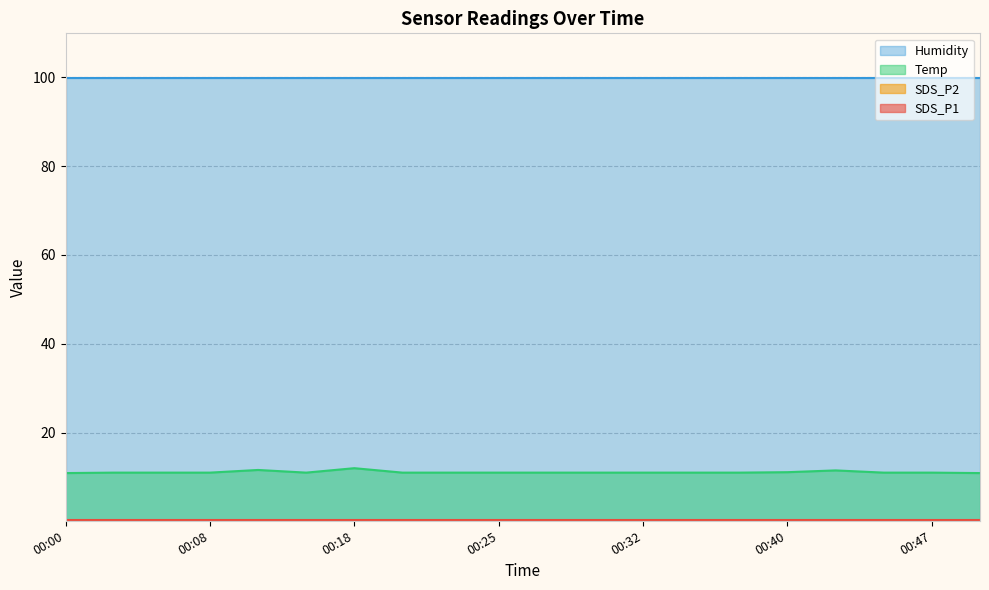

True or false: Temp has a value of 11.0 at 00:08.

True